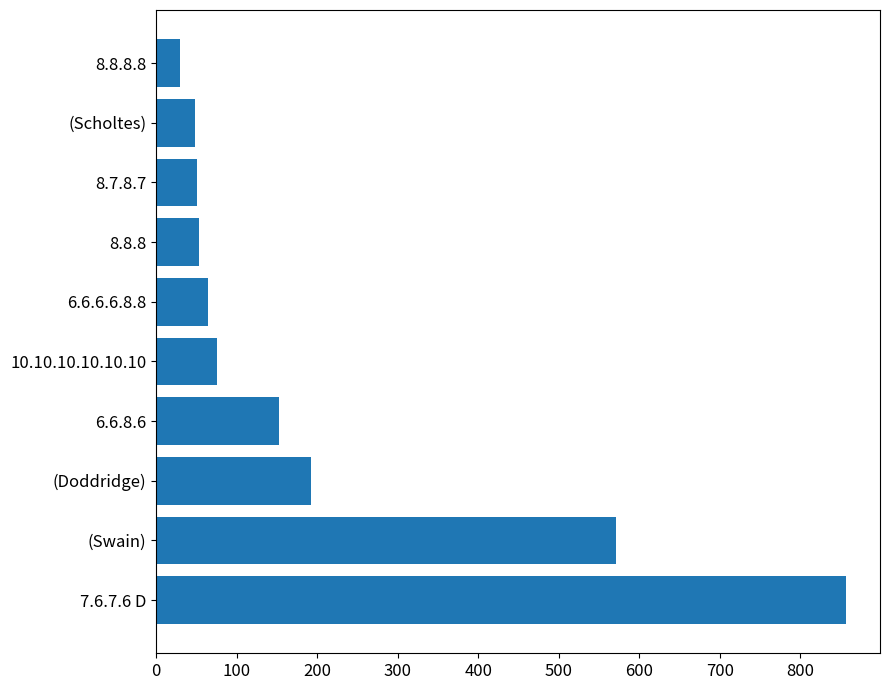

How many bars are there in total?

10